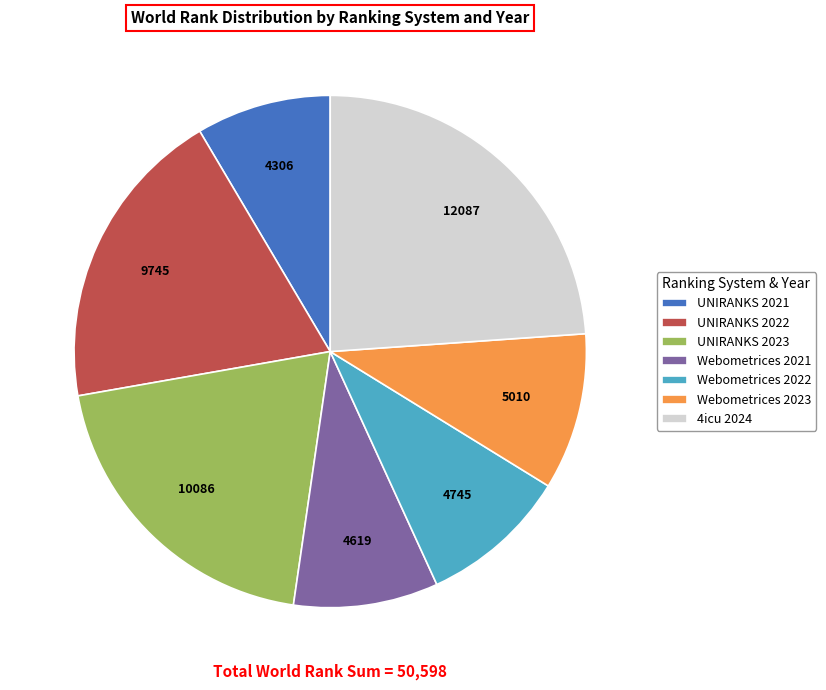

Approximately how many times larger is the value at Webometrices 2021 compared to UNIRANKS 2021?

1.1